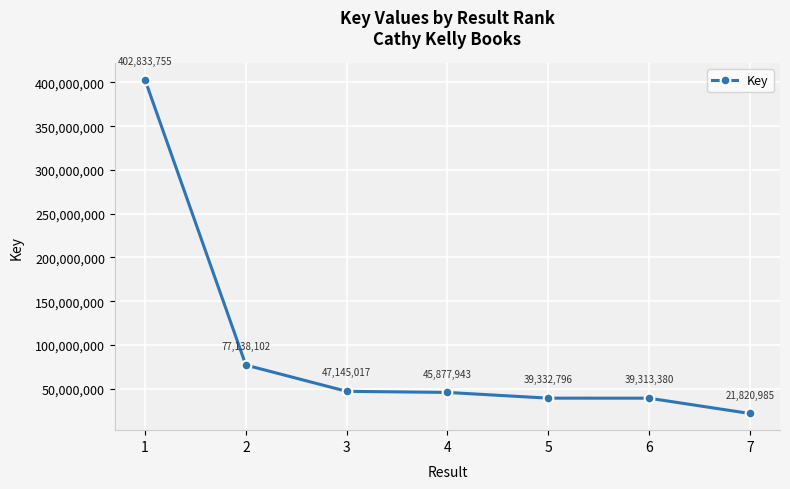

What is the value of the 5th point from the left?

39332796